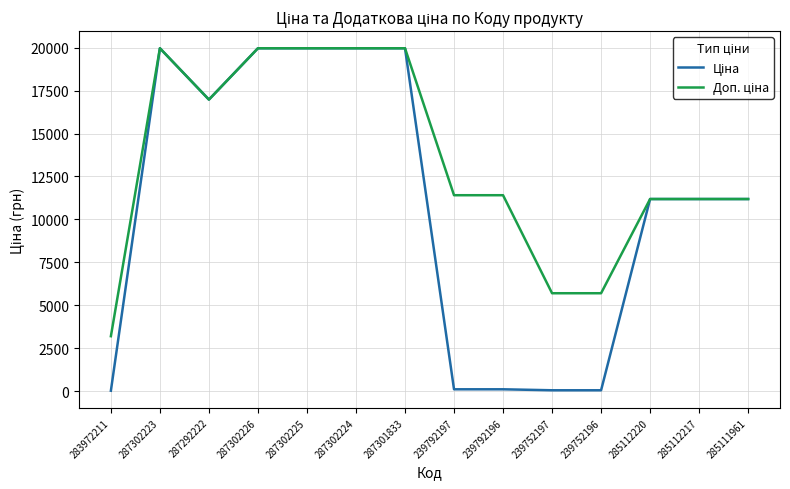

At how many categories does at least one series exceed 11860?

6